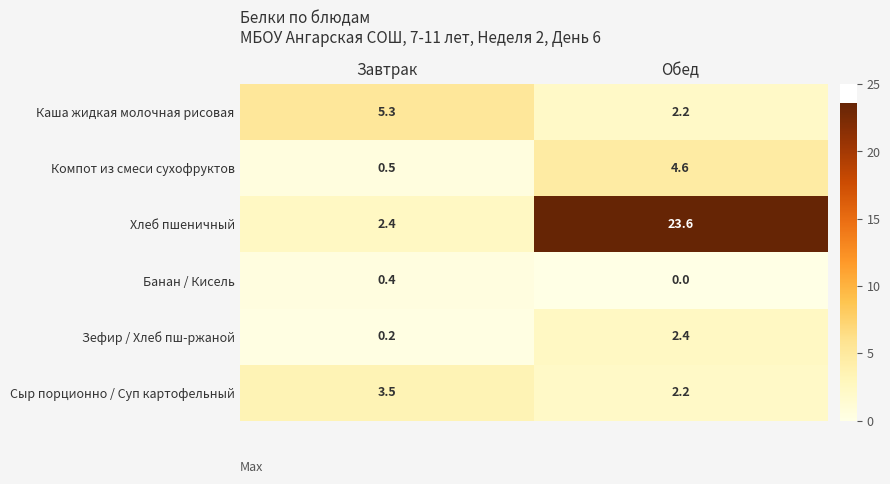

Reading left to right, extract all data points from this chart.

Каша жидкая молочная рисовая: 5.3	2.2
Компот из смеси сухофруктов: 0.5	4.6
Хлеб пшеничный: 2.4	23.6
Банан / Кисель: 0.4	0.0
Зефир / Хлеб пш-ржаной: 0.2	2.4
Сыр порционно / Суп картофельный: 3.5	2.2